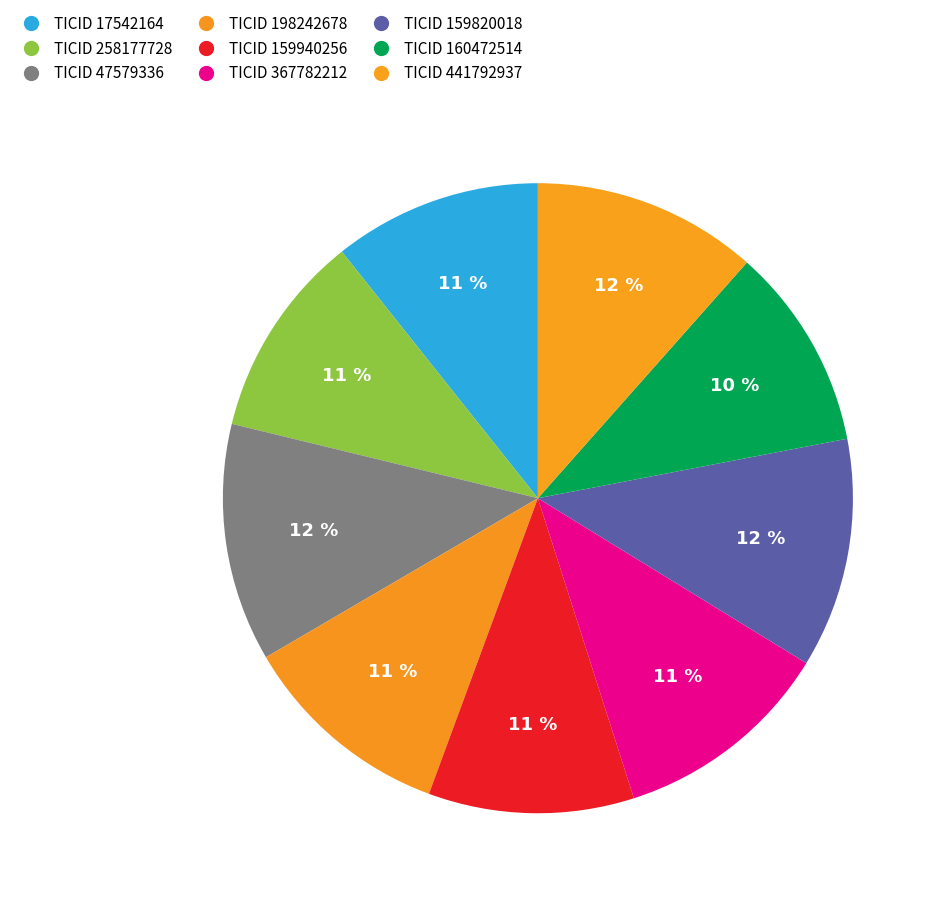

How many slices are in this pie chart?

9